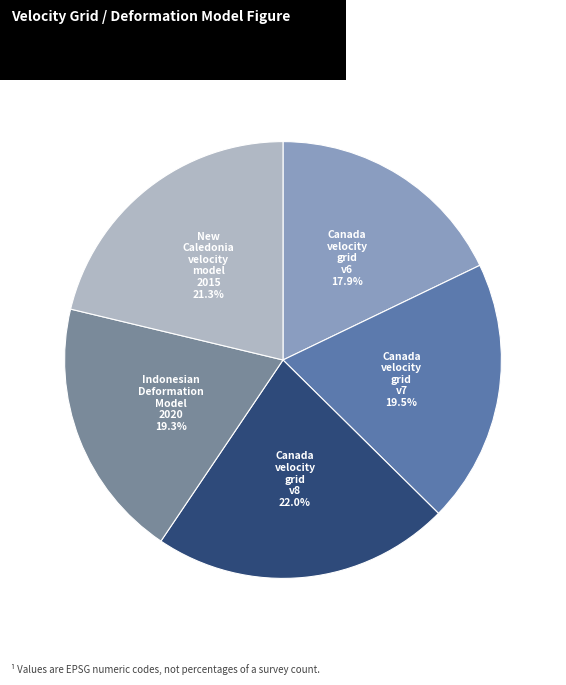

To the nearest percent, what is the average slice percentage?

20%